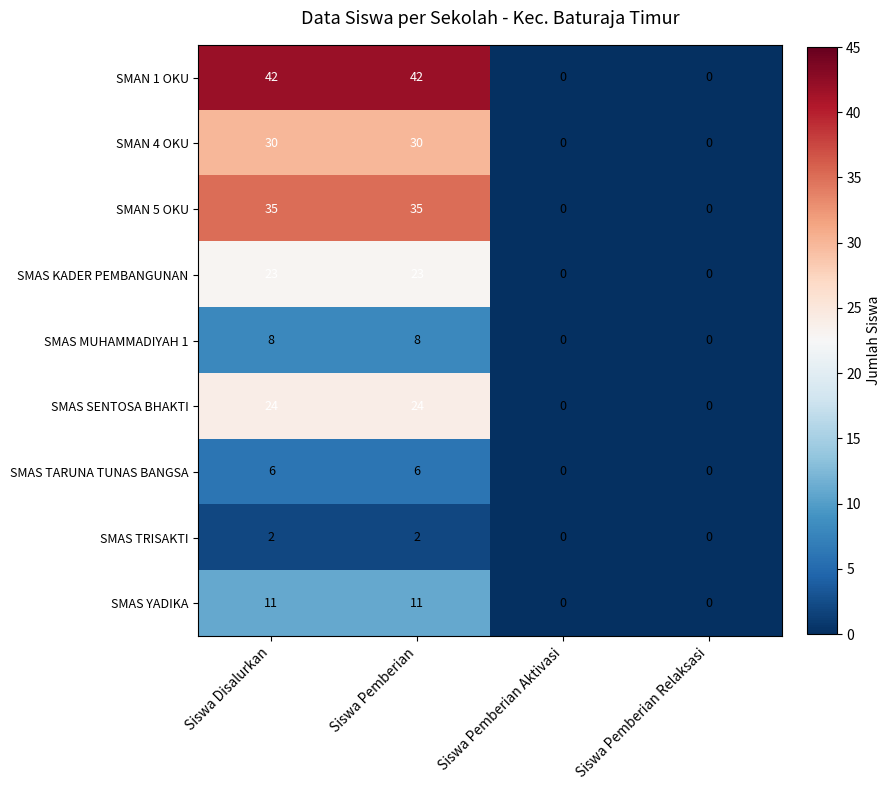

What is the difference between the SMAN 4 OKU values at Siswa Pemberian and Siswa Pemberian Relaksasi?

30